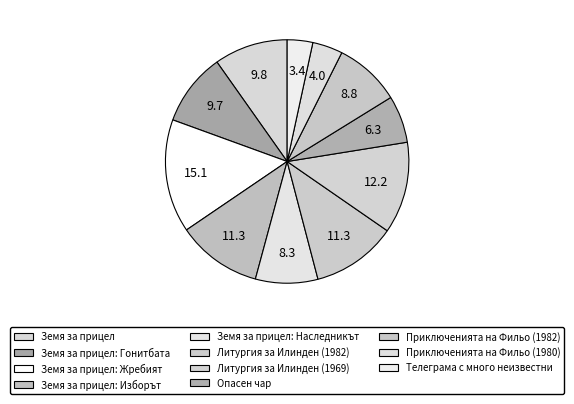

Is there a majority slice in this chart?

No